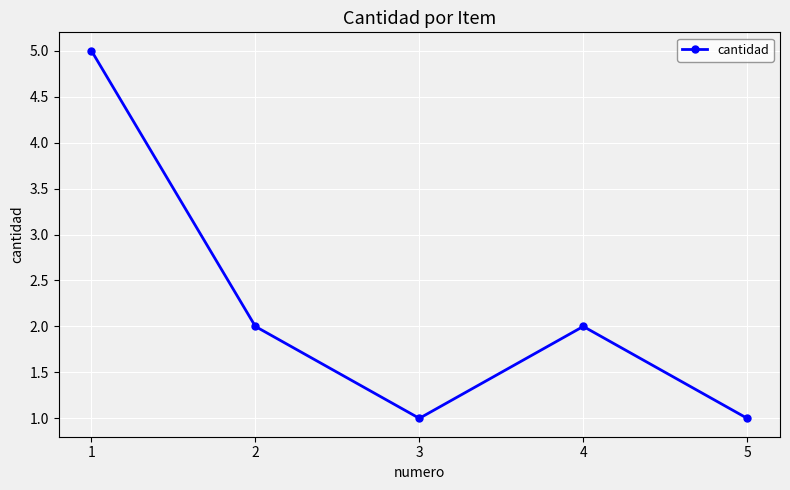

What is the difference between the values at 1 and 3?

4